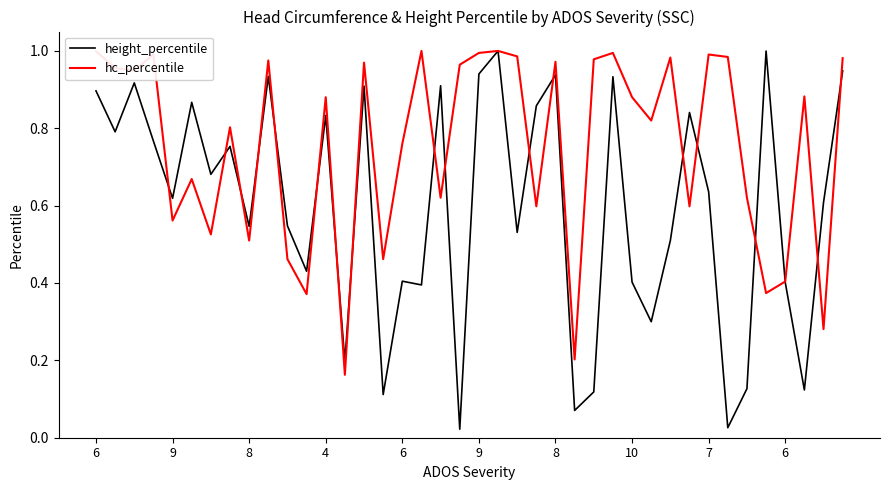

Rank the series by their average value, from highest to lowest.

hc_percentile, height_percentile